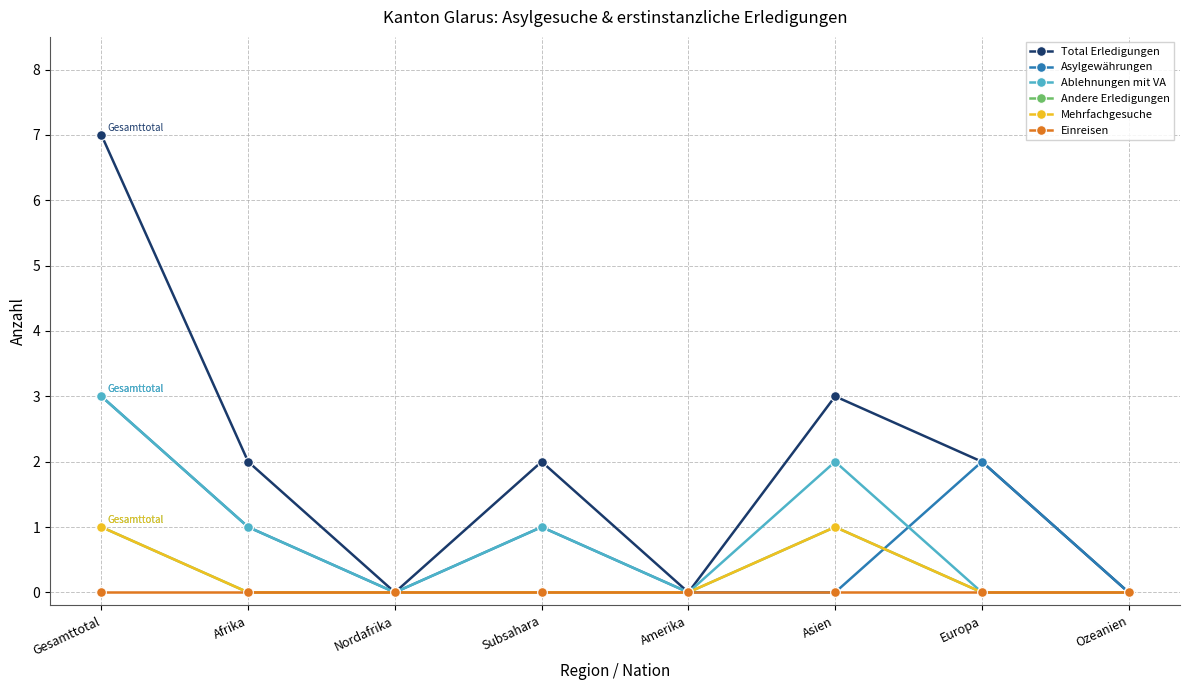

The Einreisen series shows 0 at Asien. True or false?

True